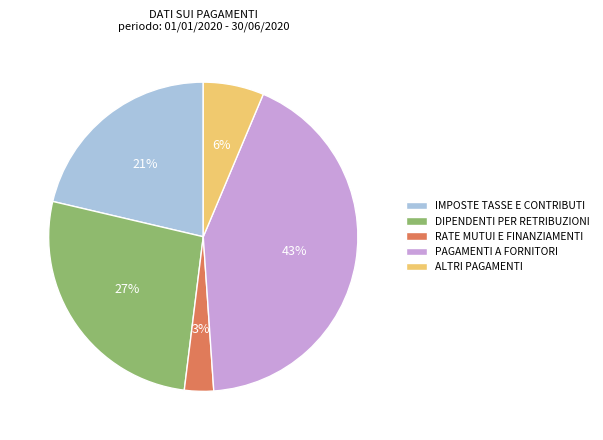

To the nearest percent, what portion does PAGAMENTI A FORNITORI represent?

43%